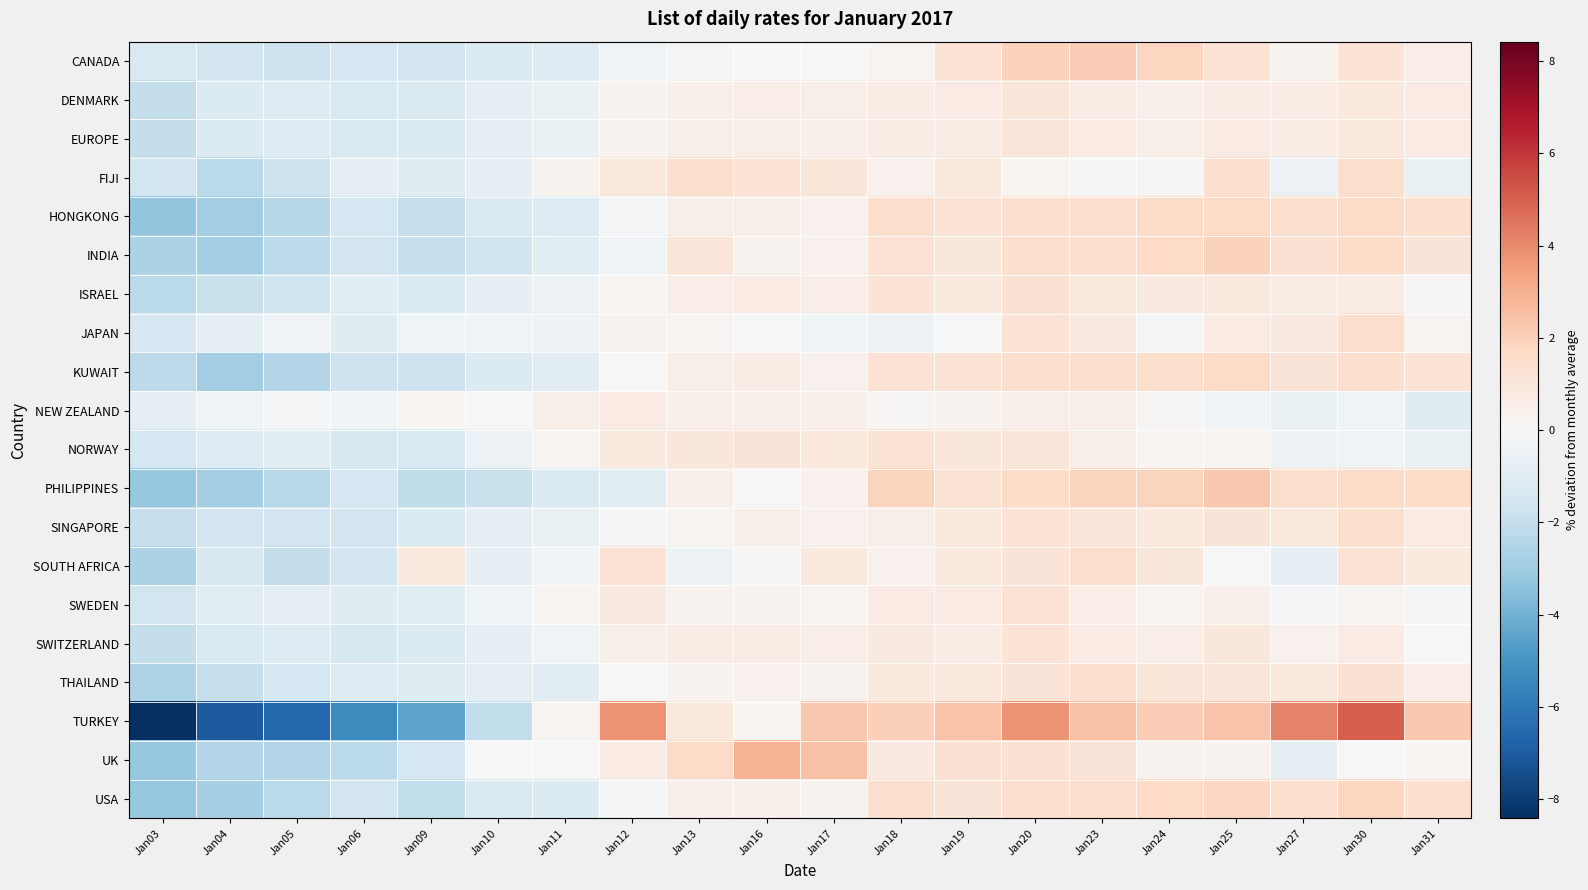

Which category has the highest value across all series?

Jan30